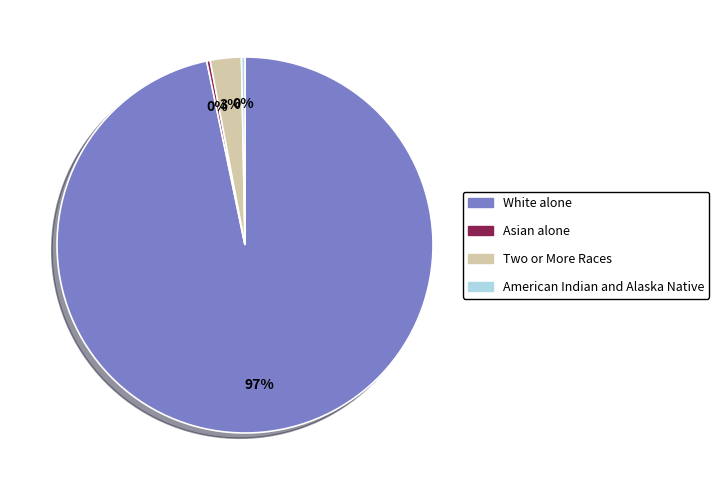

Is it true that White alone is 97% of the pie?

True